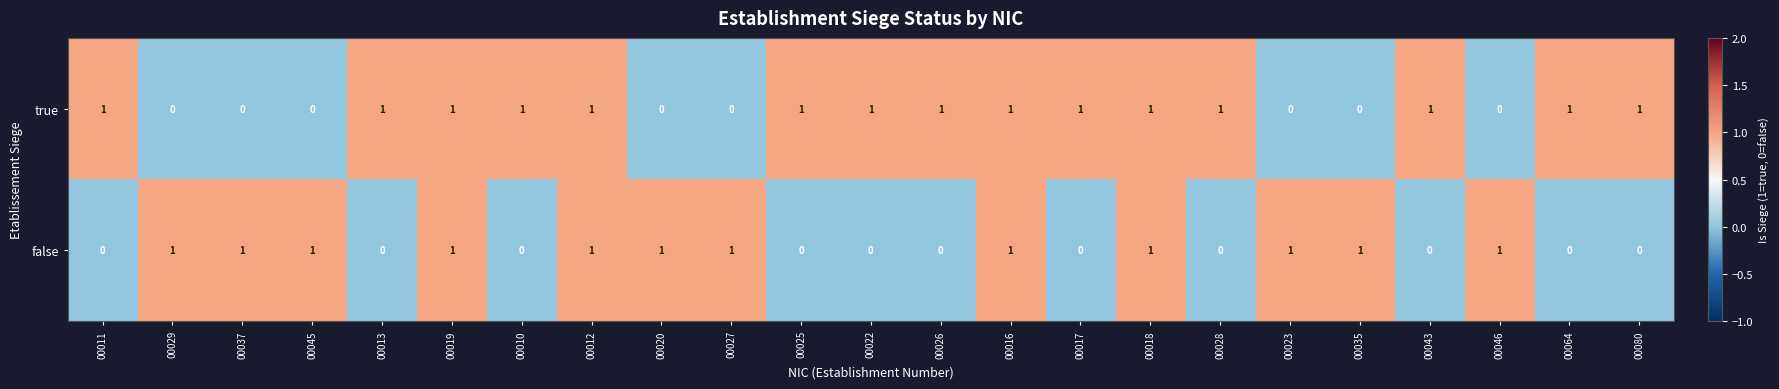

How many false values are between 0 and 1?

23